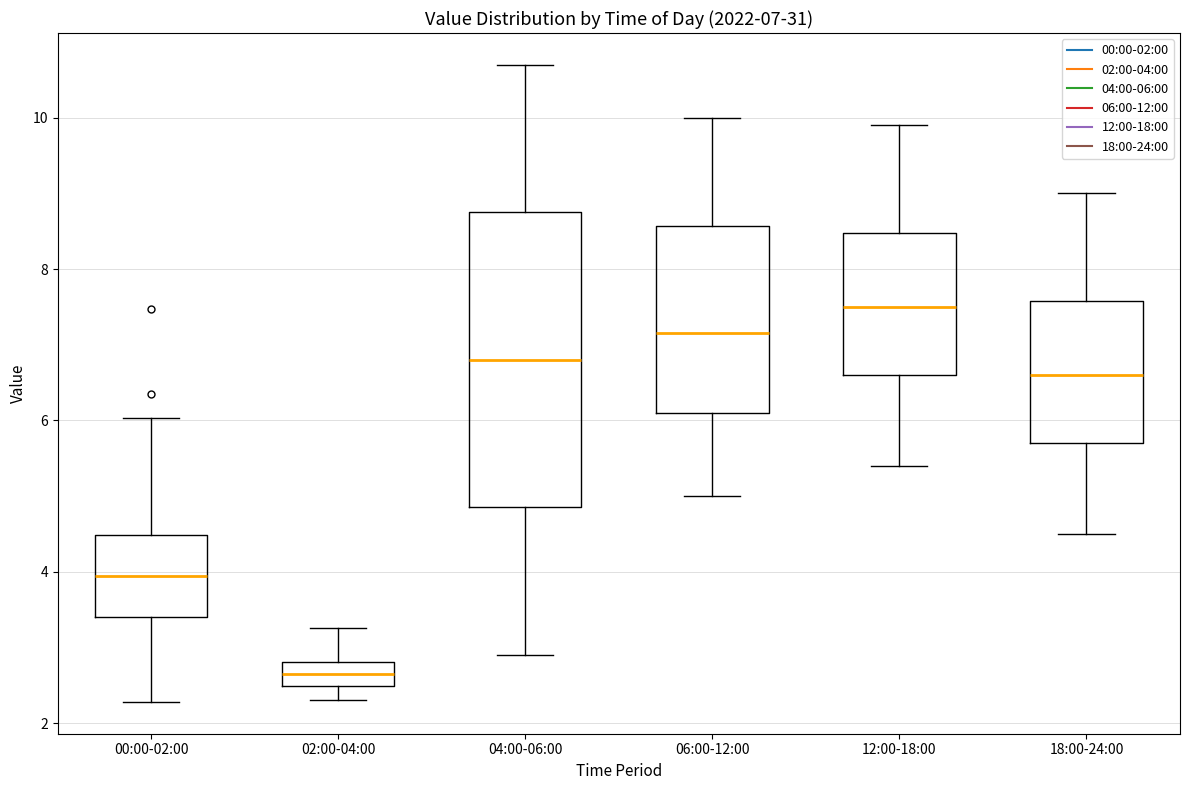

Which box is the tallest, from its lower edge to its upper edge?

04:00-06:00